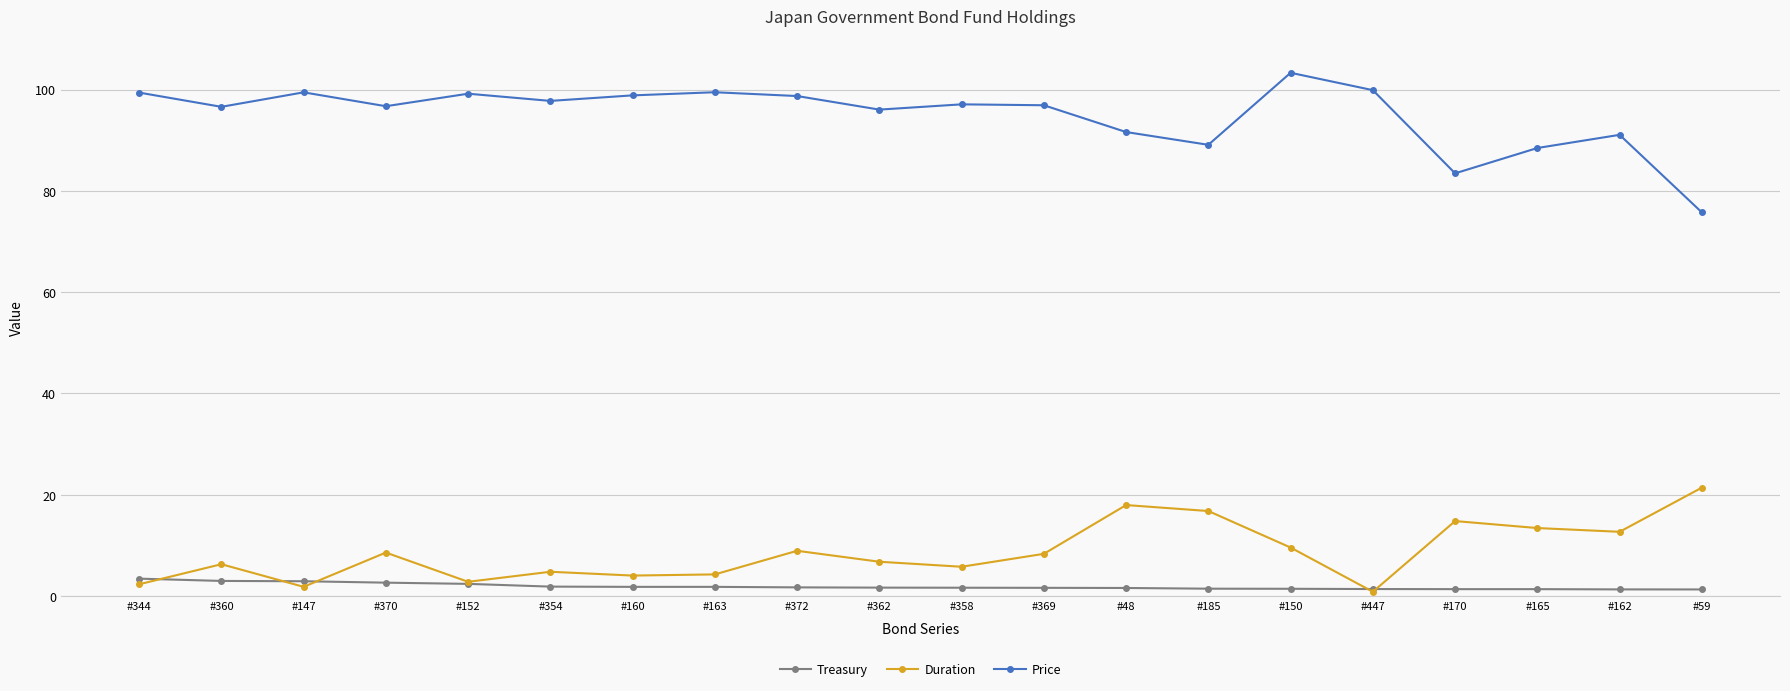

List the series in order of their peak value, lowest first.

Treasury, Duration, Price